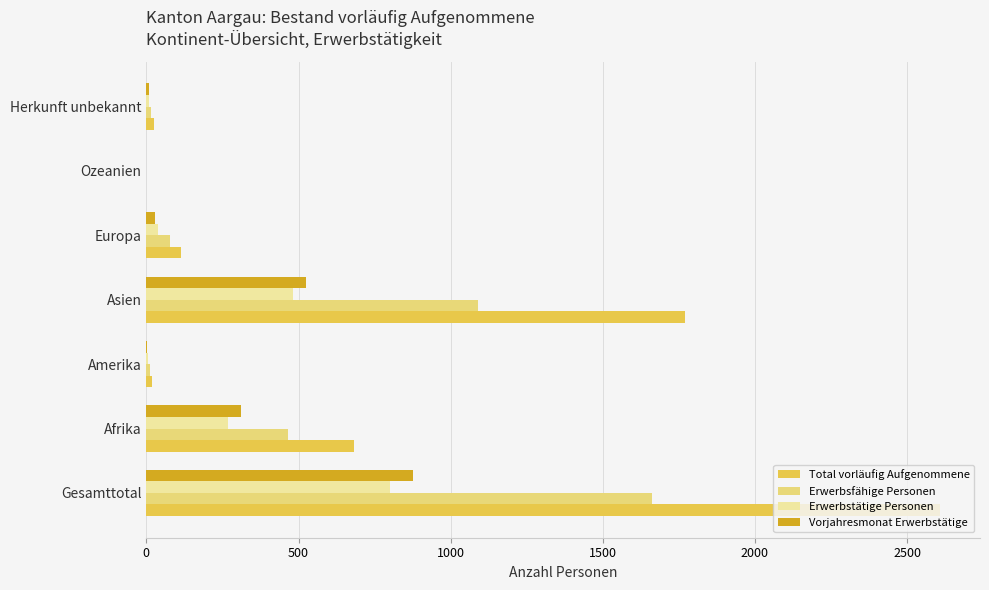

True or false: Total vorläufig Aufgenommene has a value of 681 at Afrika.

True